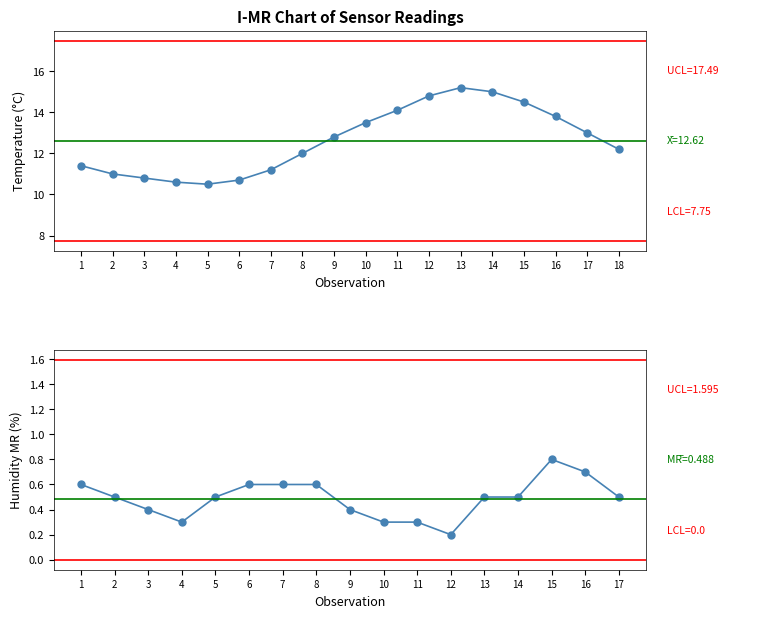

Reading right to left, extract all data points from this chart.

12.2	13.0	13.8	14.5	15.0	15.2	14.8	14.1	13.5	12.8	12.0	11.2	10.7	10.5	10.6	10.8	11.0	11.4